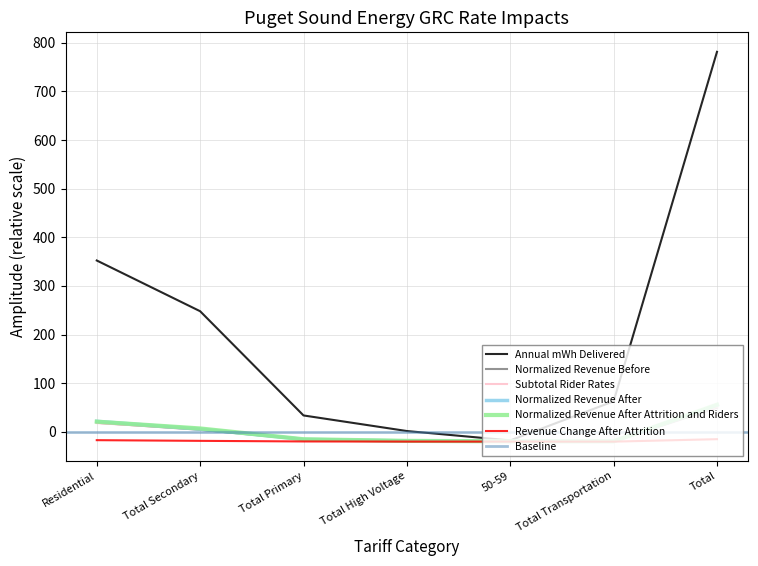

What is the difference between the second highest and second lowest values in the Subtotal Rider Rates series?

37.4